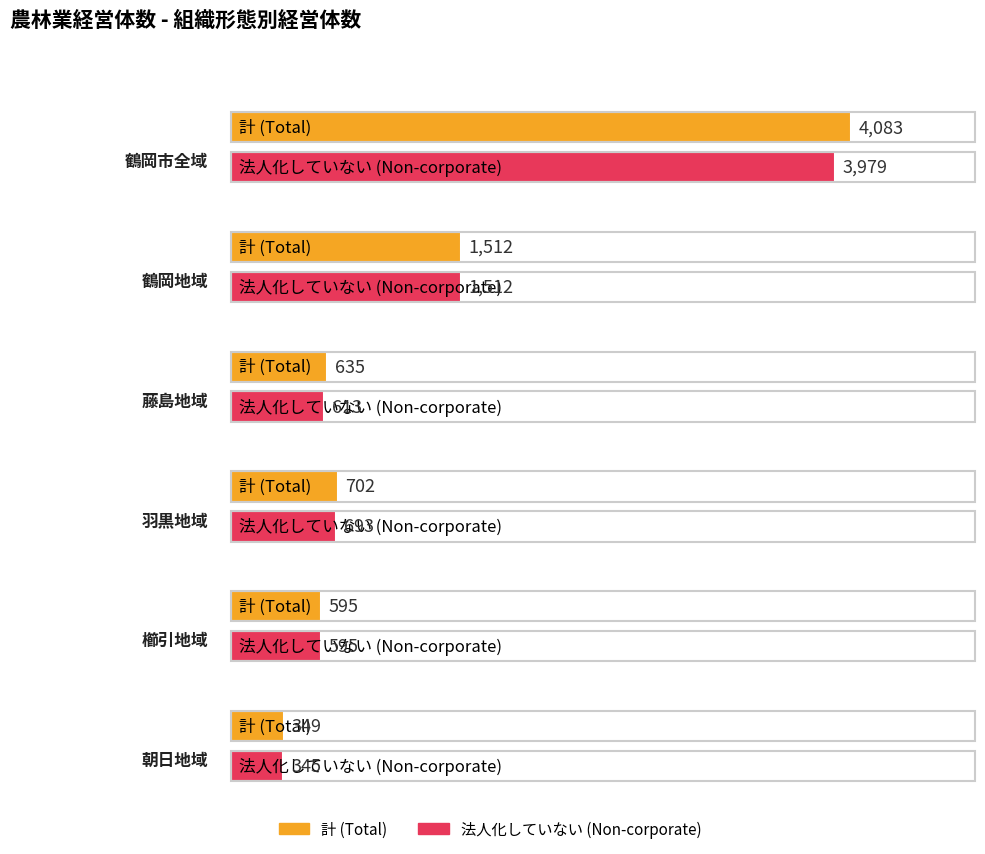

List the labels in order of 法人化していない (Non-corporate) value, largest first.

鶴岡市全域, 鶴岡地域, 羽黒地域, 藤島地域, 櫛引地域, 朝日地域